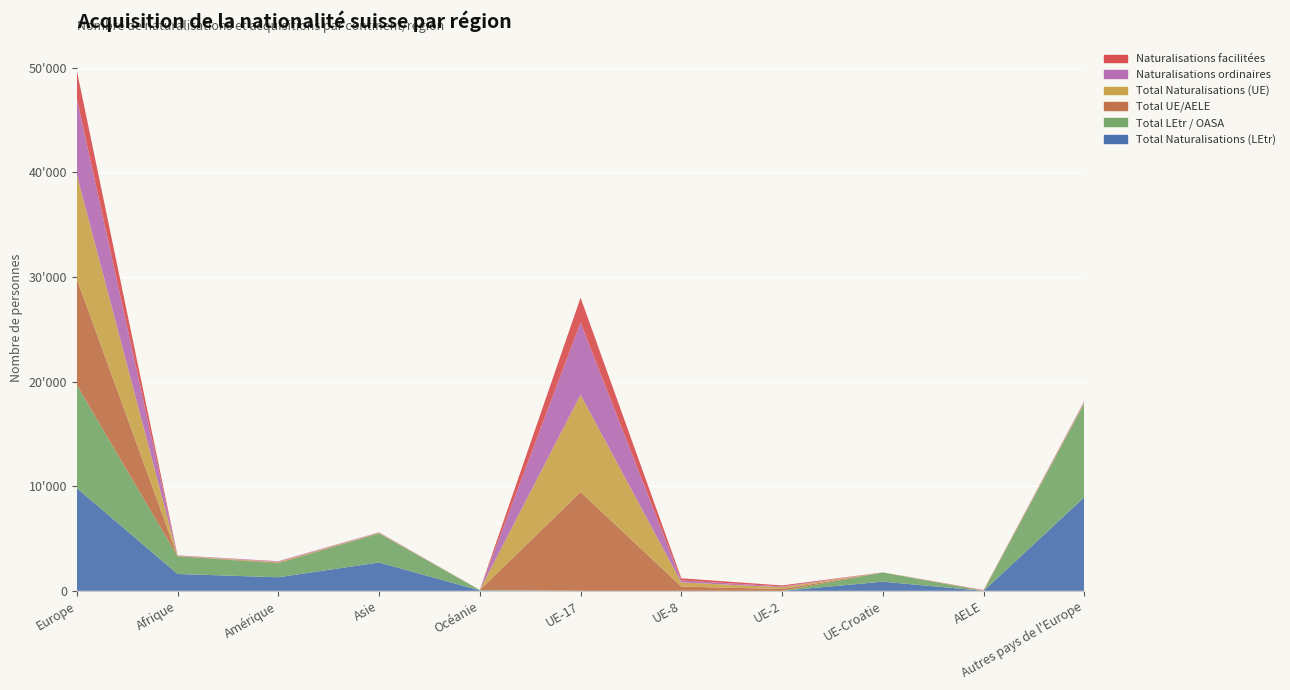

Reading left to right, what are all the values shown in this chart?

Total Naturalisations (LEtr): Europe=9827	Afrique=1612	Amérique=1298	Asie=2711	Océanie=40	UE-17=0	UE-8=0	UE-2=0	UE-Croatie=875	AELE=0	Autres pays de l'Europe=8952
Total LEtr / OASA: Europe=9852	Afrique=1688	Amérique=1342	Asie=2773	Océanie=40	UE-17=0	UE-8=0	UE-2=0	UE-Croatie=879	AELE=0	Autres pays de l'Europe=8973
Total UE/AELE: Europe=10147	Afrique=31	Amérique=64	Asie=38	Océanie=2	UE-17=9449	UE-8=411	UE-2=175	UE-Croatie=4	AELE=29	Autres pays de l'Europe=79
Total Naturalisations (UE): Europe=9965	Afrique=31	Amérique=64	Asie=38	Océanie=2	UE-17=9289	UE-8=394	UE-2=171	UE-Croatie=4	AELE=29	Autres pays de l'Europe=78
Naturalisations ordinaires: Europe=7264	Afrique=31	Amérique=60	Asie=38	Océanie=2	UE-17=6915	UE-8=190	UE-2=71	UE-Croatie=4	AELE=11	Autres pays de l'Europe=73
Naturalisations facilitées: Europe=2697	Afrique=0	Amérique=4	Asie=0	Océanie=0	UE-17=2372	UE-8=204	UE-2=100	UE-Croatie=0	AELE=16	Autres pays de l'Europe=5